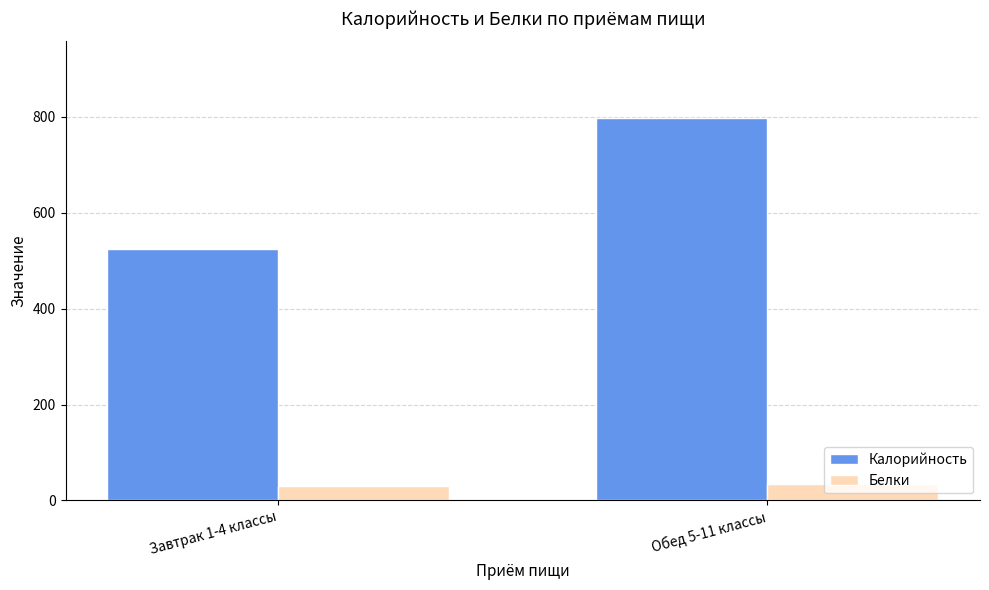

What is the average value of the Калорийность series?

661.0